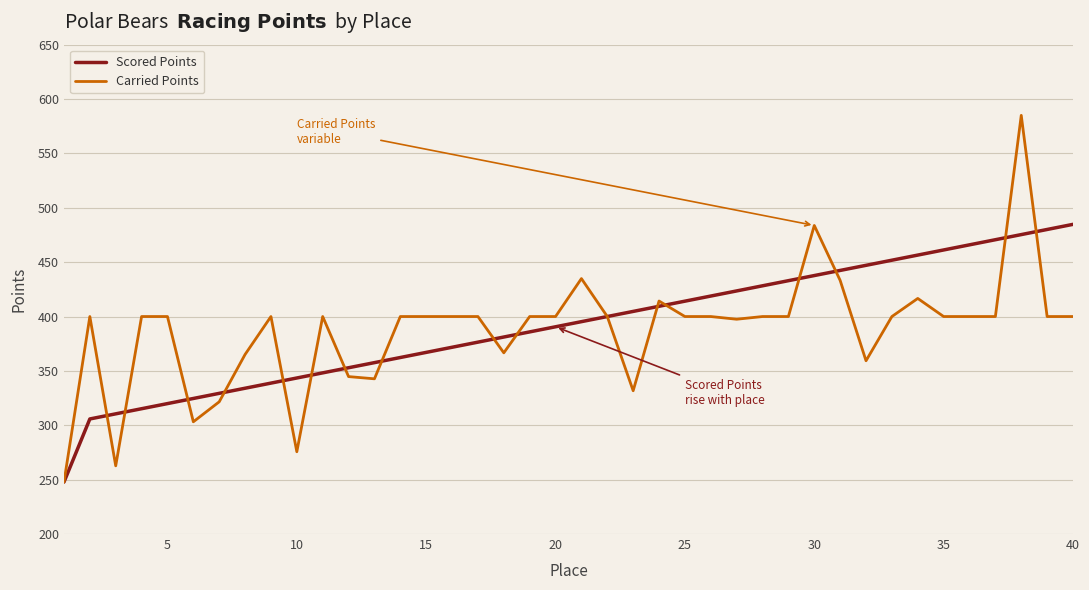

How many lines are shown in the chart?

2